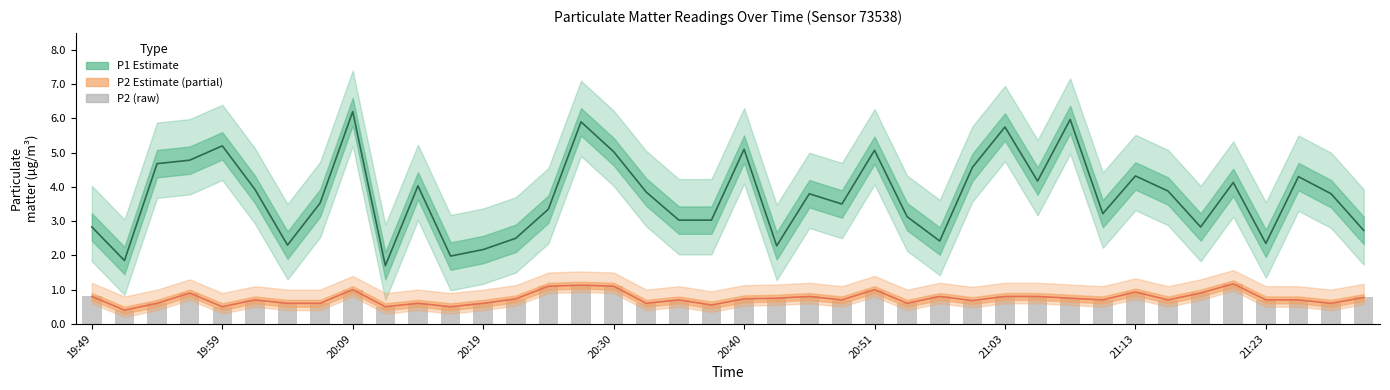

Which series has the largest range (max minus min)?

P1 Estimate